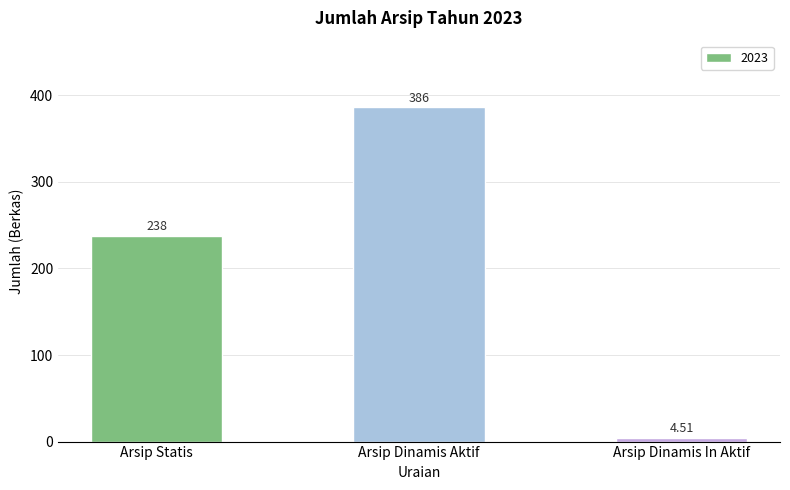

Is it true that the value at Arsip Statis is 121.1?

False